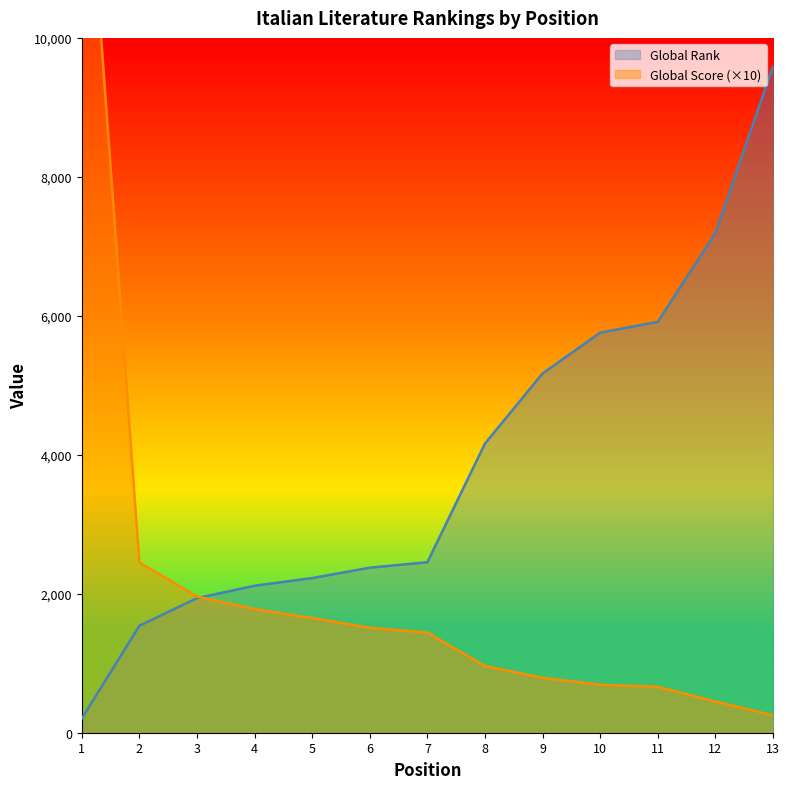

What is the value of the Global Rank point at the 1st from the left?

205